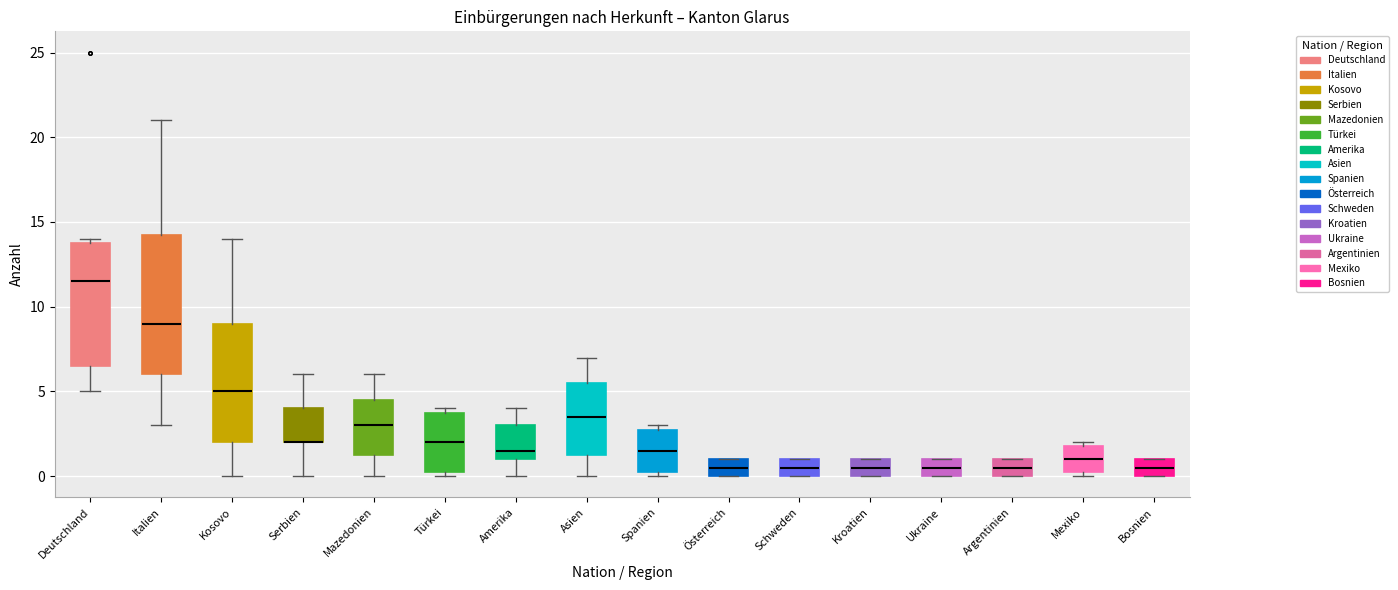

Where does the median line of the box for Mexiko sit on the y-axis? The values are not printed on the chart, so give them approximately, as read against the axis.

1.0